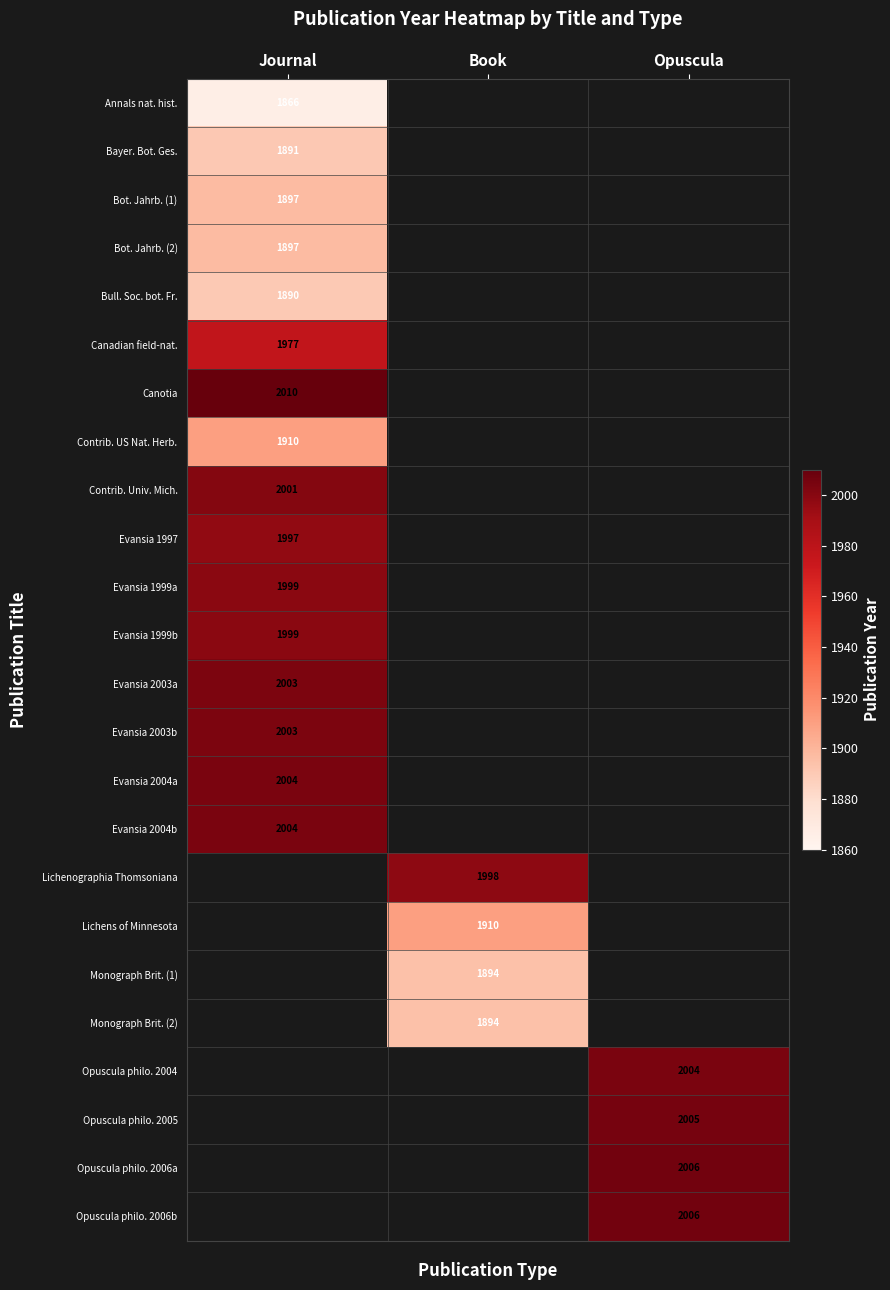

The Evansia 2004b series shows 977 at Journal. True or false?

False